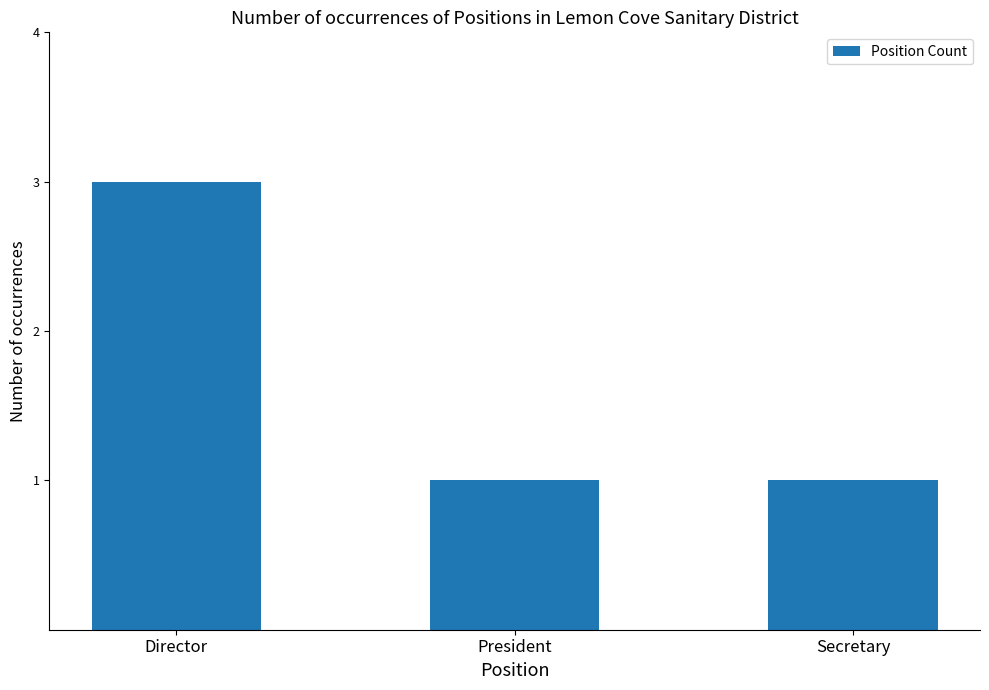

Approximately how many times larger is the value at Secretary compared to President?

1.0